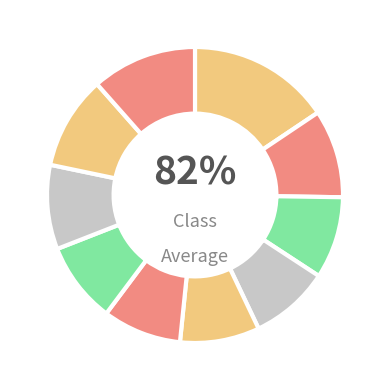

Does pct45 represent more than half of the total?

No